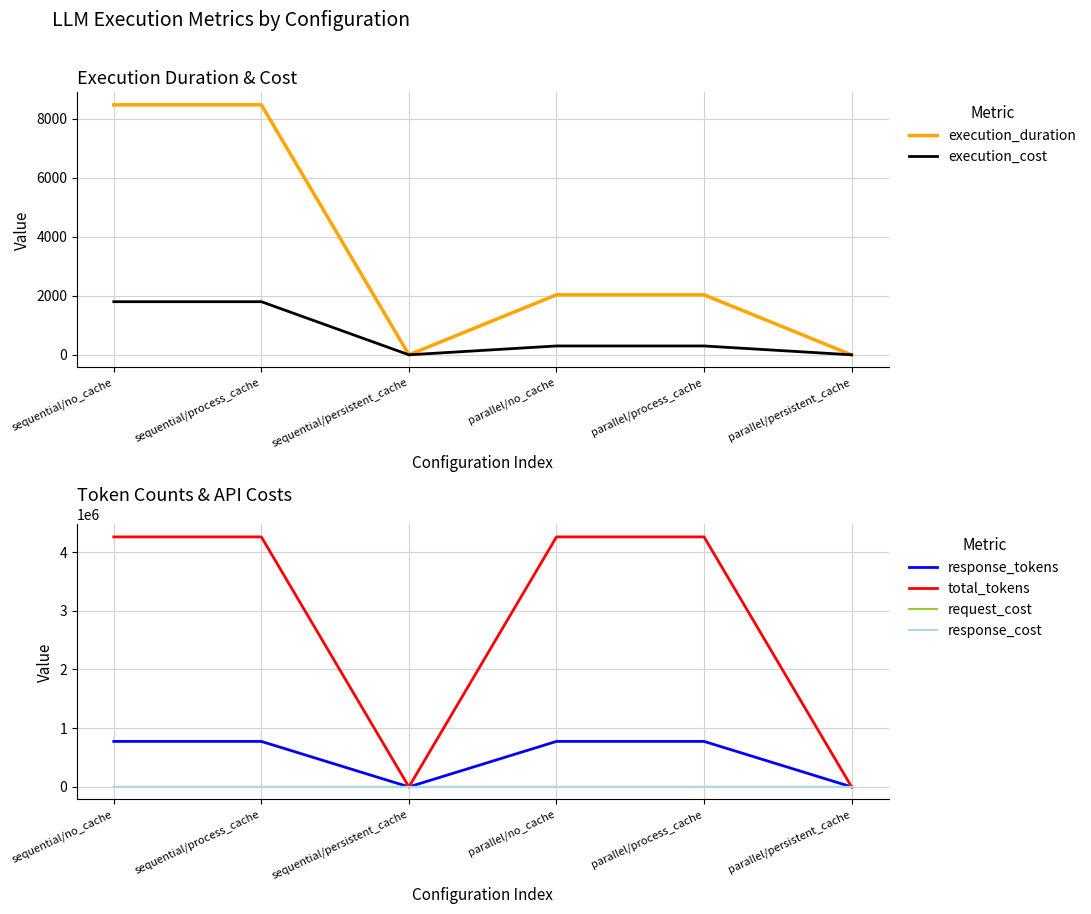

Which category has the lowest value across all series?

sequential/persistent_cache